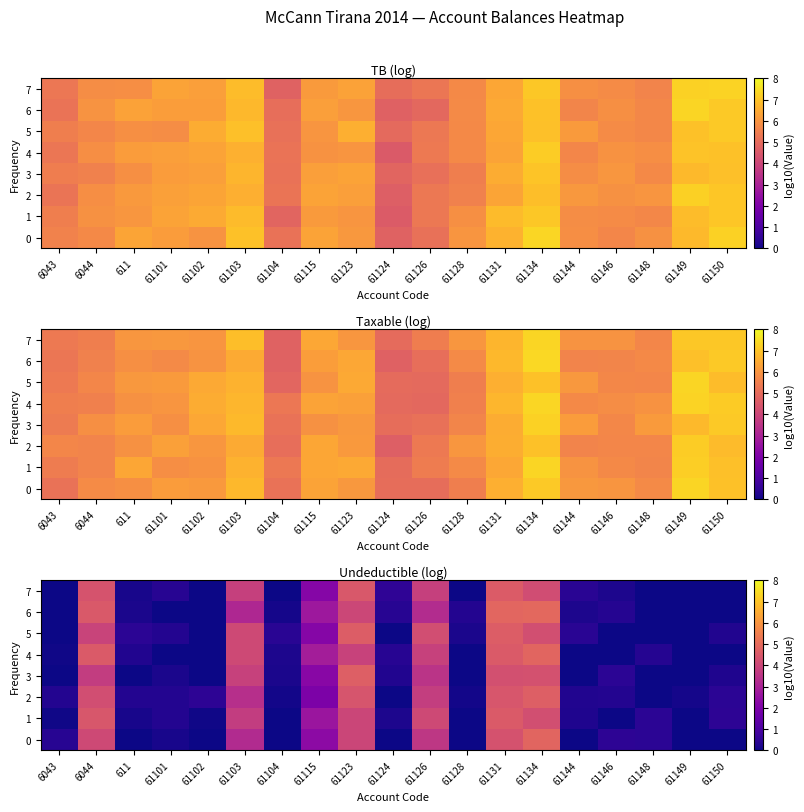

List the series in order of their peak value, lowest first.

1, 7, 5, 2, 3, 0, 4, 6